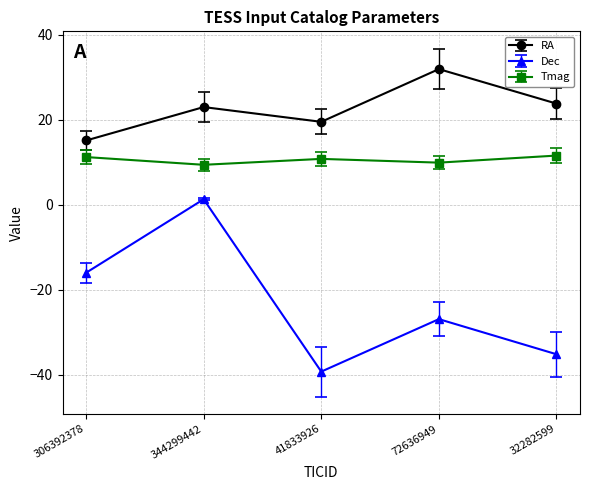

How many lines are shown in the chart?

3